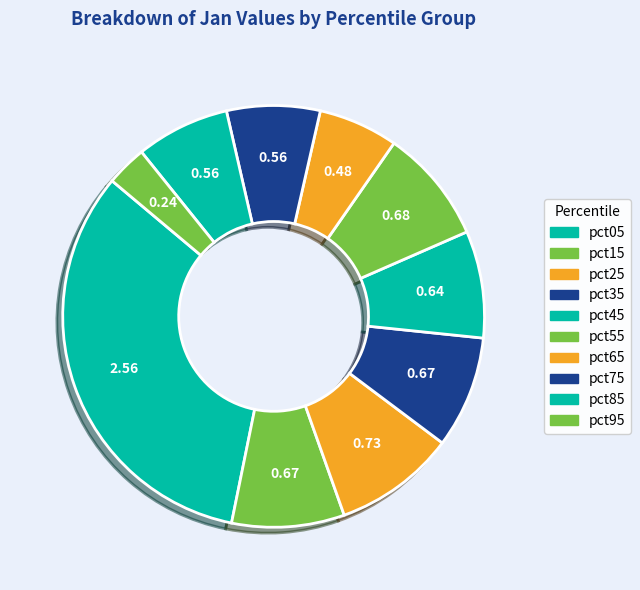

Between pct95 and pct35, which is larger?

pct35